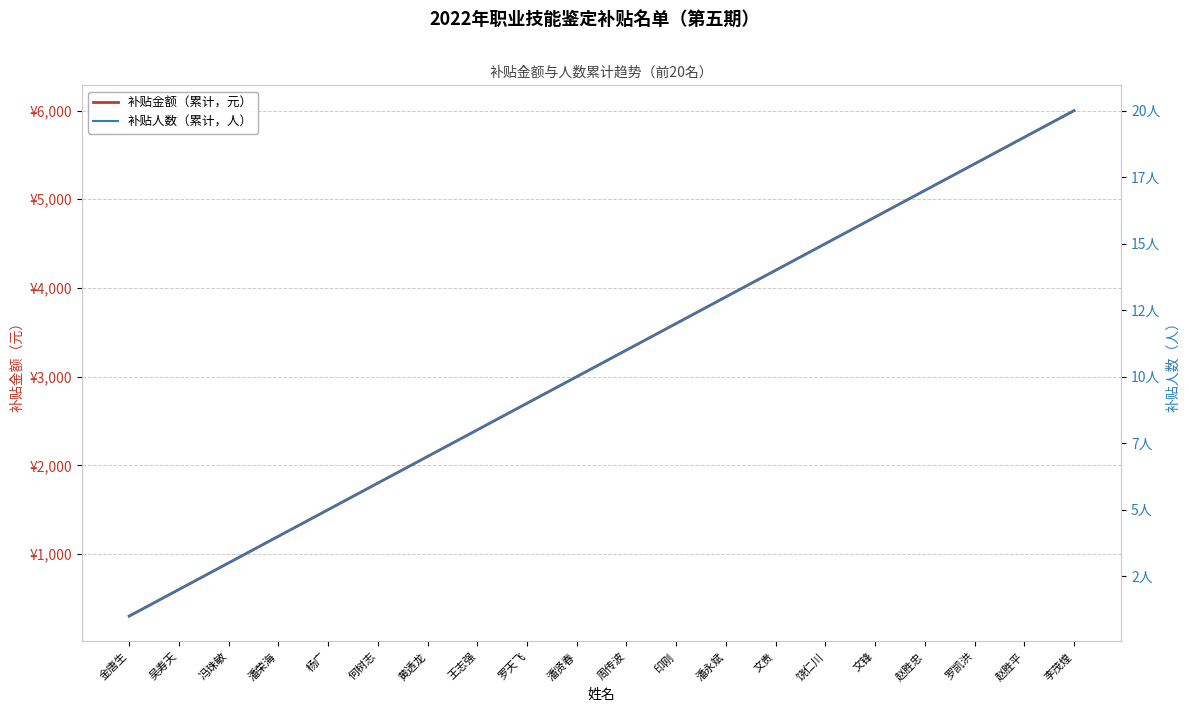

What is the label of the 14th point from the right?

黄透龙